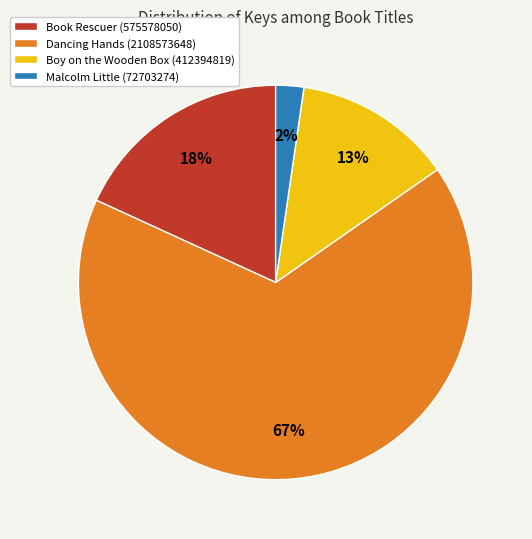

Which slice represents more than half of the pie?

Dancing Hands